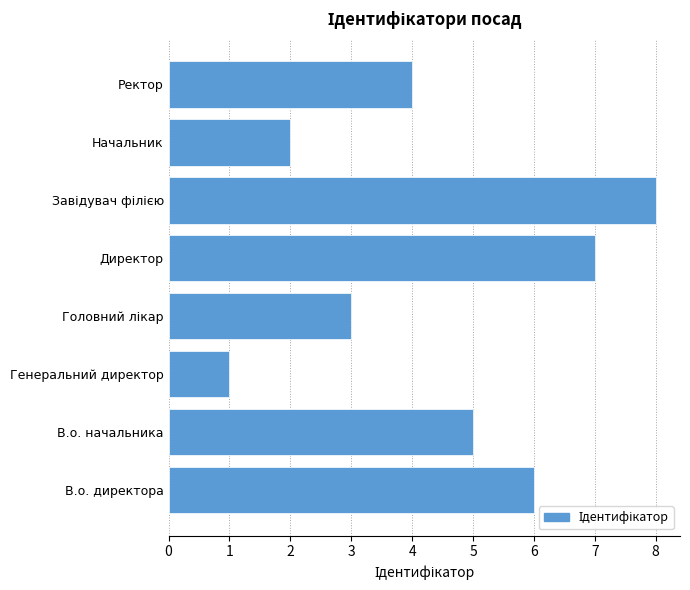

Reading bottom to top, transcribe all the data shown in this chart.

6	5	1	3	7	8	2	4